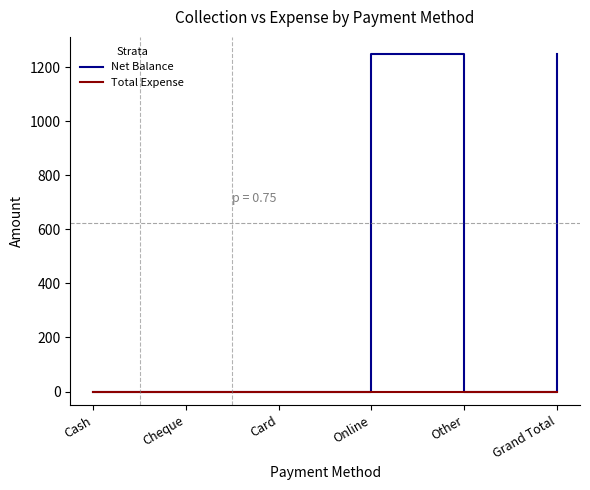

Which series has the widest spread of values?

Net Balance